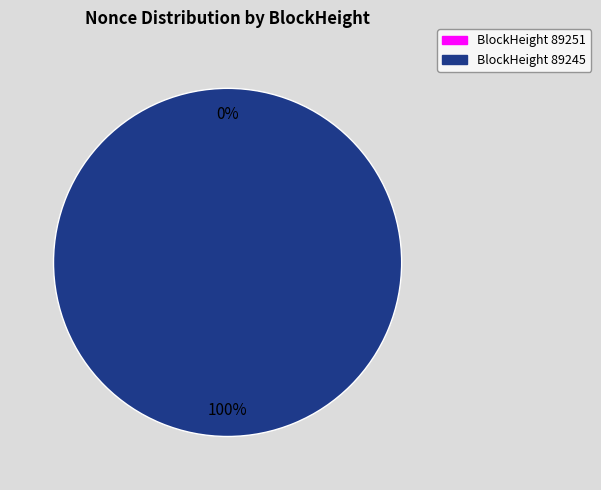

To the nearest percent, what is the difference between the largest and smallest slice percentages?

100%